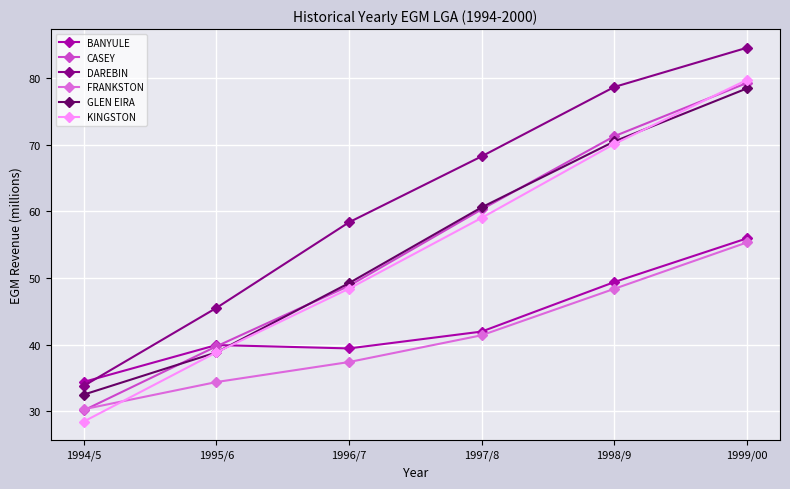

The GLEN EIRA series shows 87.0 at 1997/8. True or false?

False